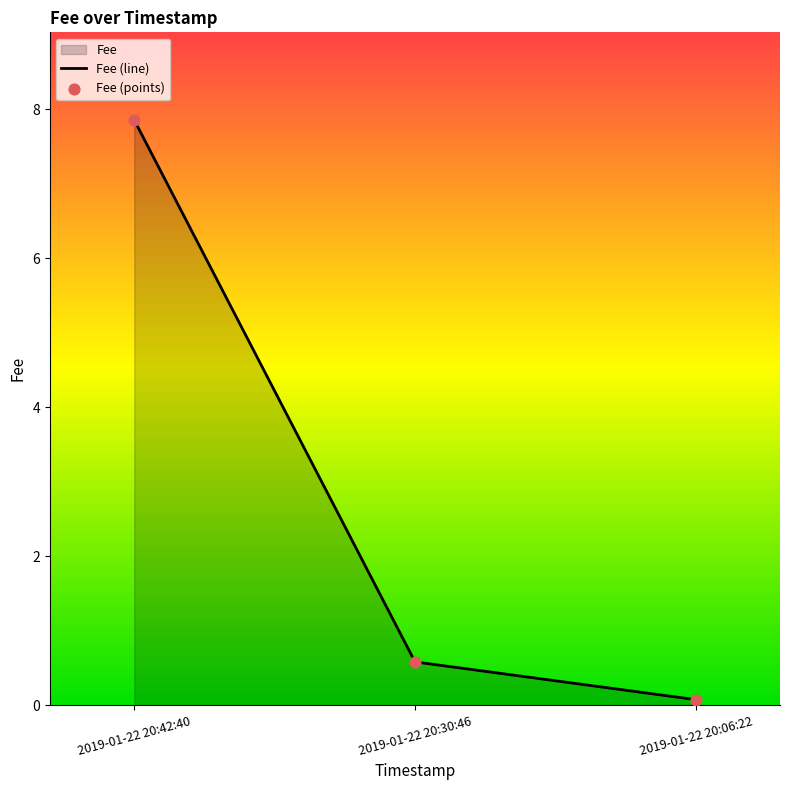

Which series has the widest spread of Y values?

Fee (line)